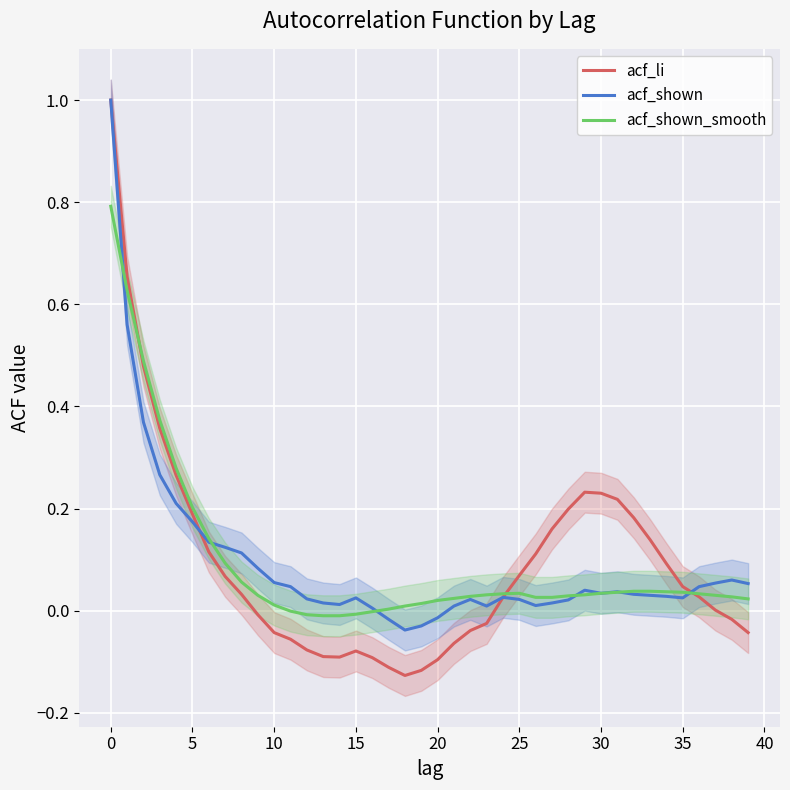

What is the sum of all acf_li values?

3.7